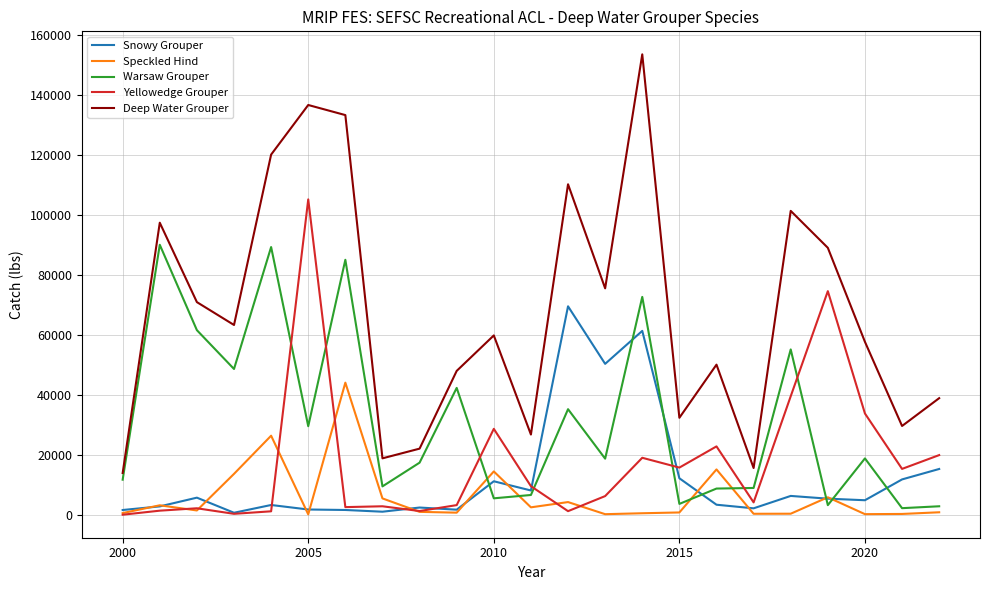

What is the difference between the maximum and minimum values in the Yellowedge Grouper series?

105052.9